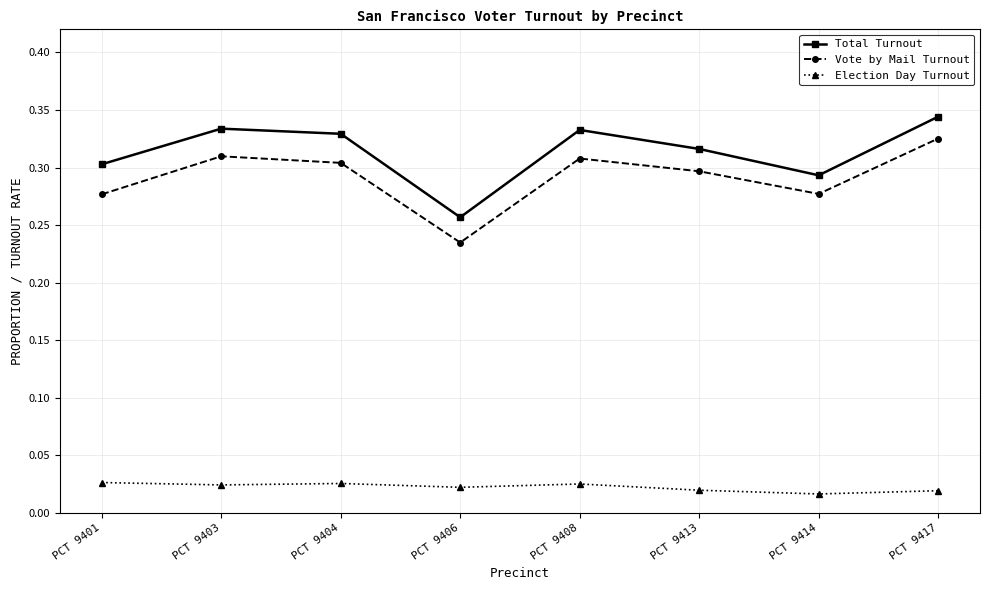

What is the total value across all series at PCT 9401?

0.6